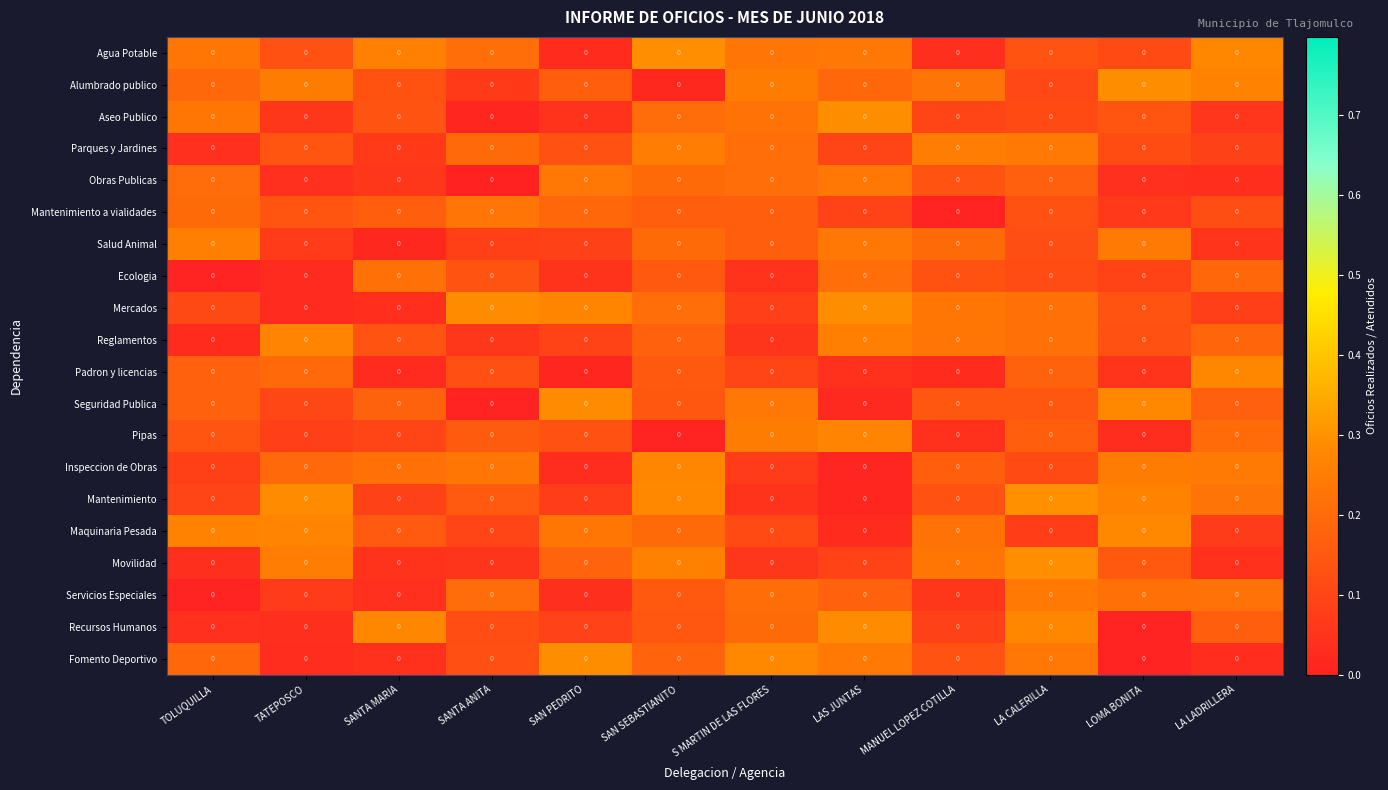

Is the value of Alumbrado publico at LA LADRILLERA greater than the value of Padron y licencias at SAN SEBASTIANITO?

Yes